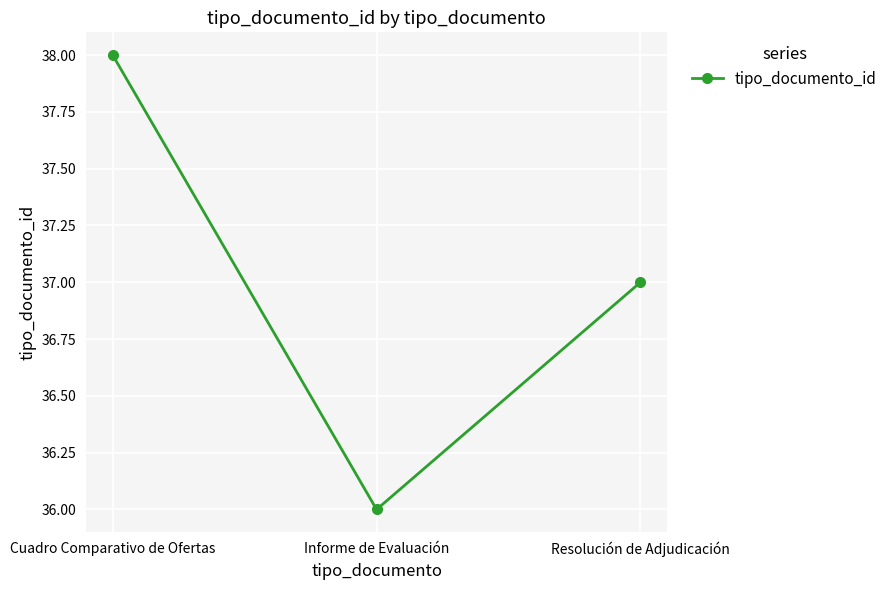

What position from the right is Resolución de Adjudicación?

1